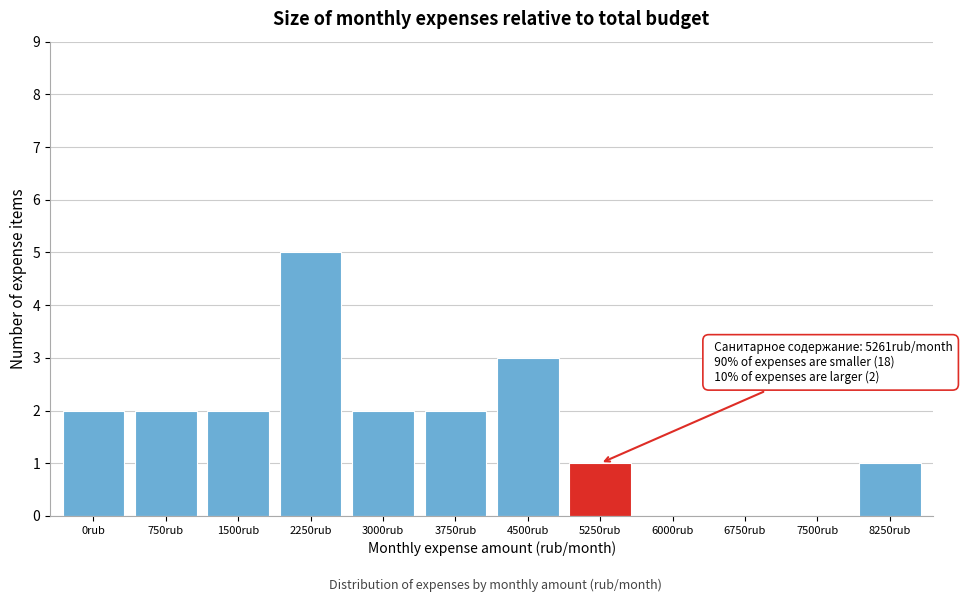

Reading right to left, list all the values displayed in this chart.

8250rub=1	7500rub=0	6750rub=0	6000rub=0	5250rub=1	4500rub=3	3750rub=2	3000rub=2	2250rub=5	1500rub=2	750rub=2	0rub=2